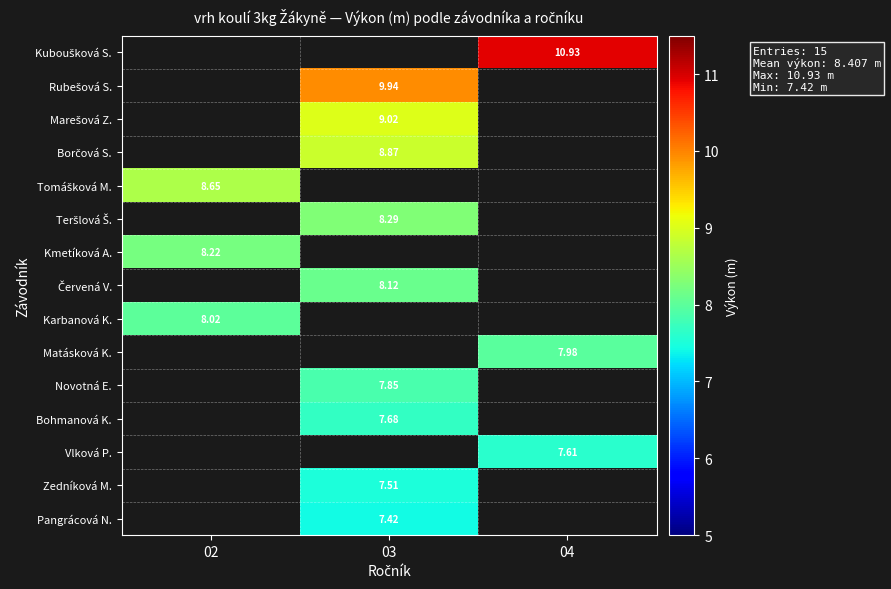

Which label corresponds to the largest value in the chart?

04